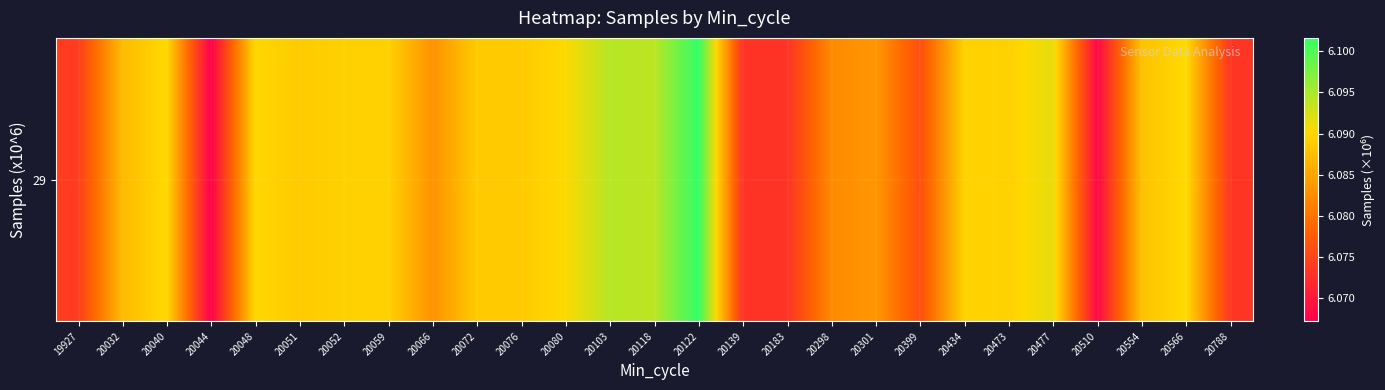

How many values are between 6 and 7?

27